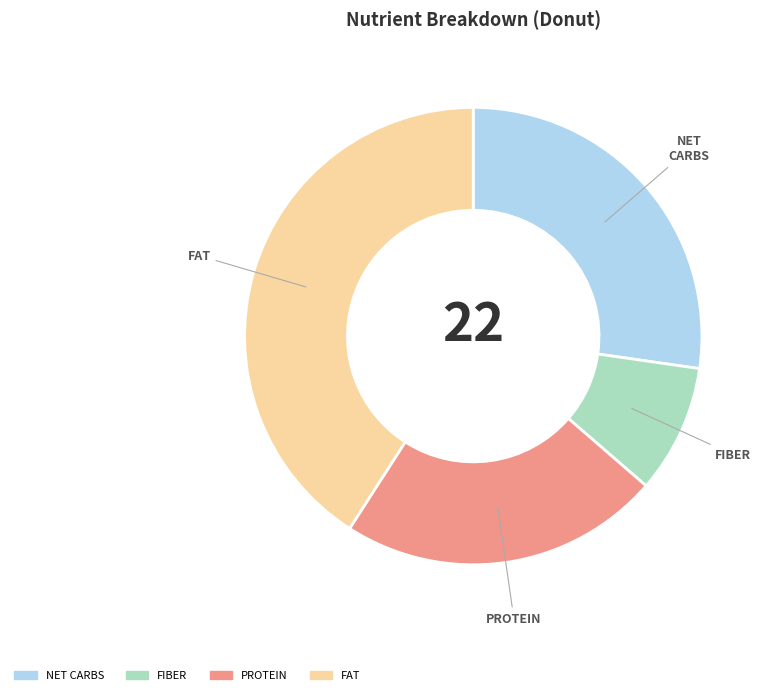

Is there any slice that represents more than half of the pie?

No